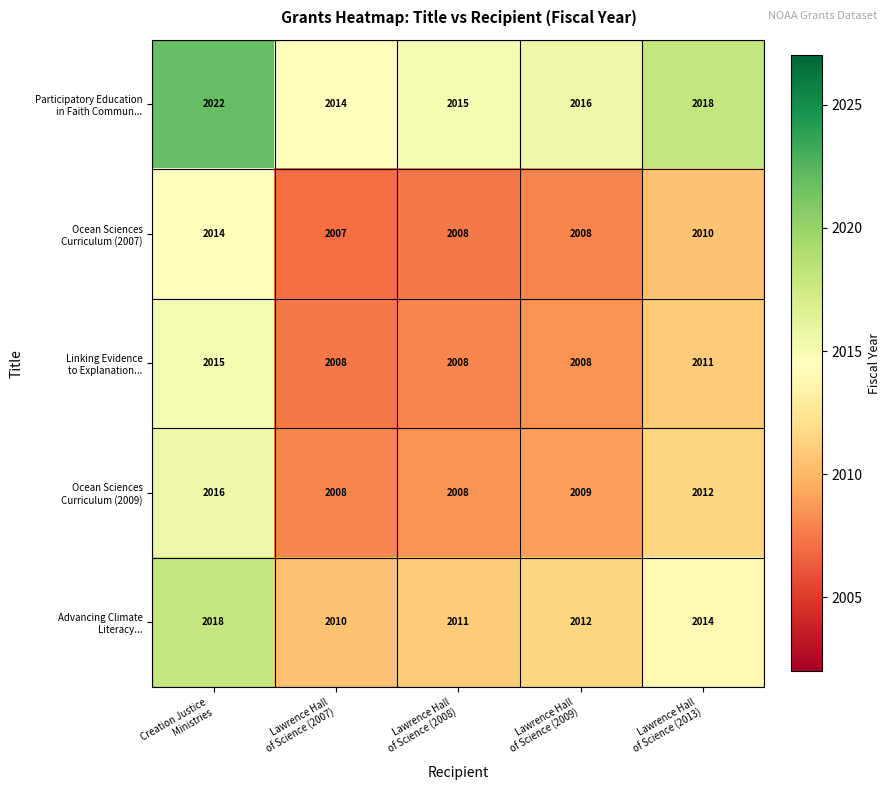

At which category is the sum across all series the highest?

Creation Justice
Ministries